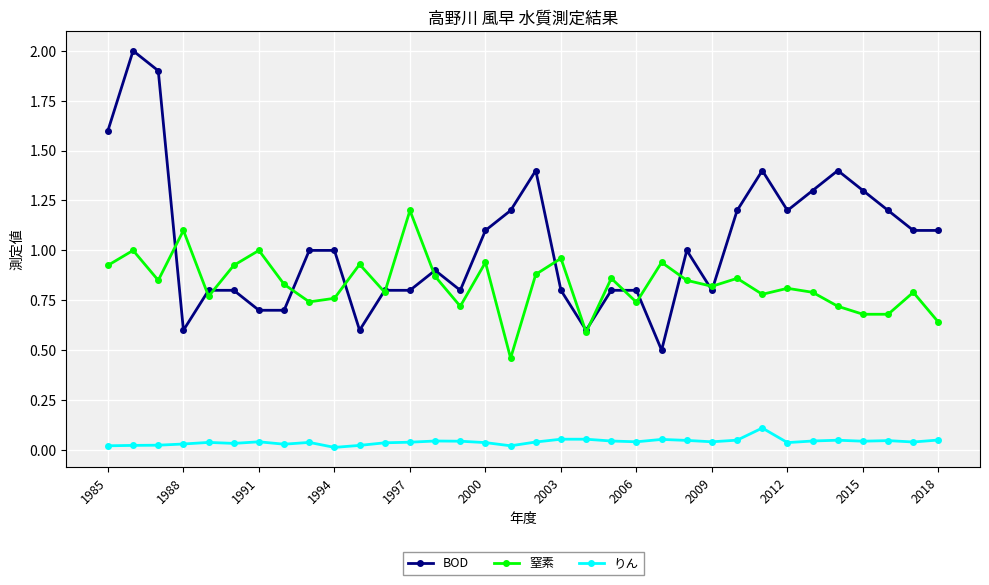

What is the greatest value displayed?

2.0